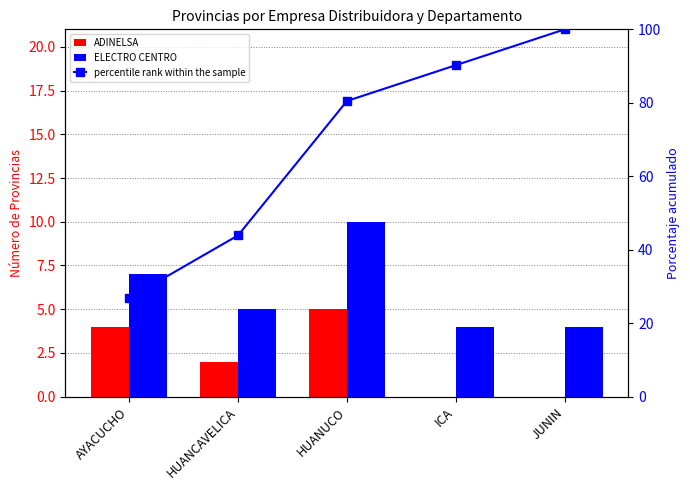

How many data points in ADINELSA are above 2?

2